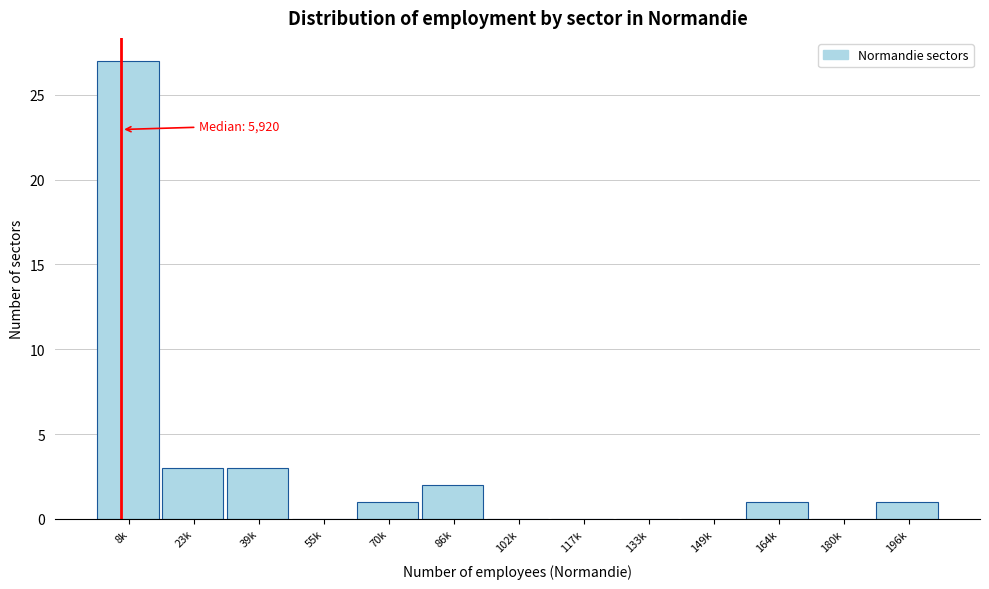

Reading left to right, extract all data points from this chart.

8k=27	23k=3	39k=3	55k=0	70k=1	86k=2	102k=0	117k=0	133k=0	149k=0	164k=1	180k=0	196k=1